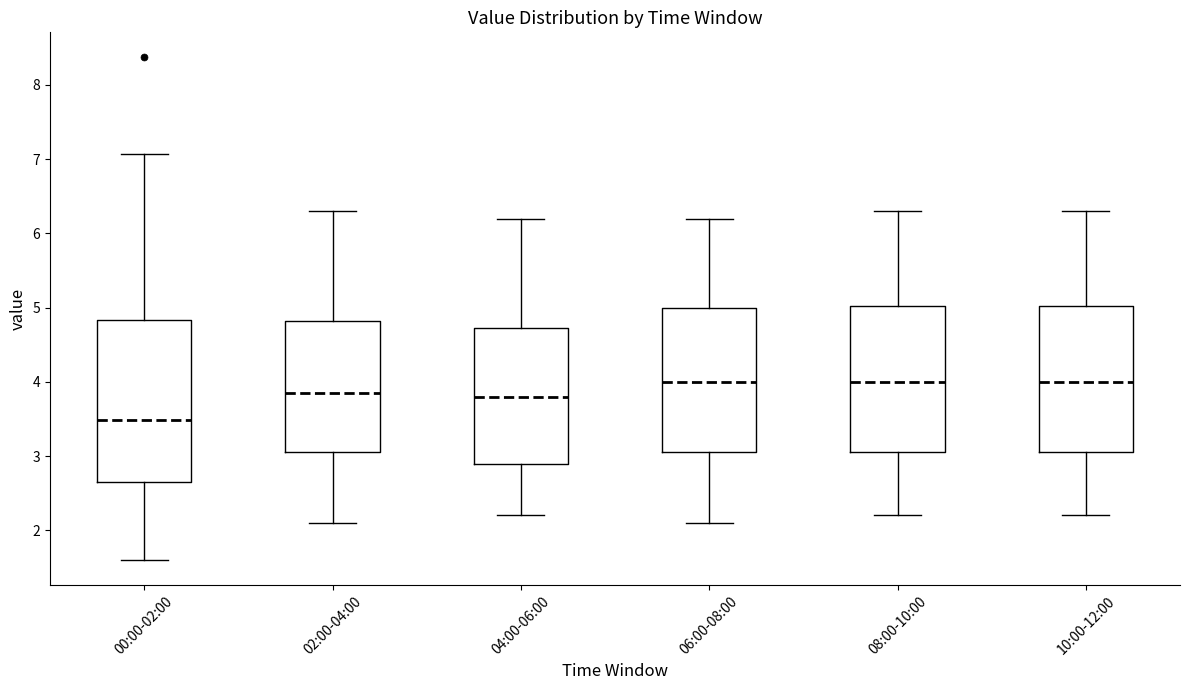

Comparing the boxes themselves (not the whiskers), which one is the tallest?

00:00-02:00